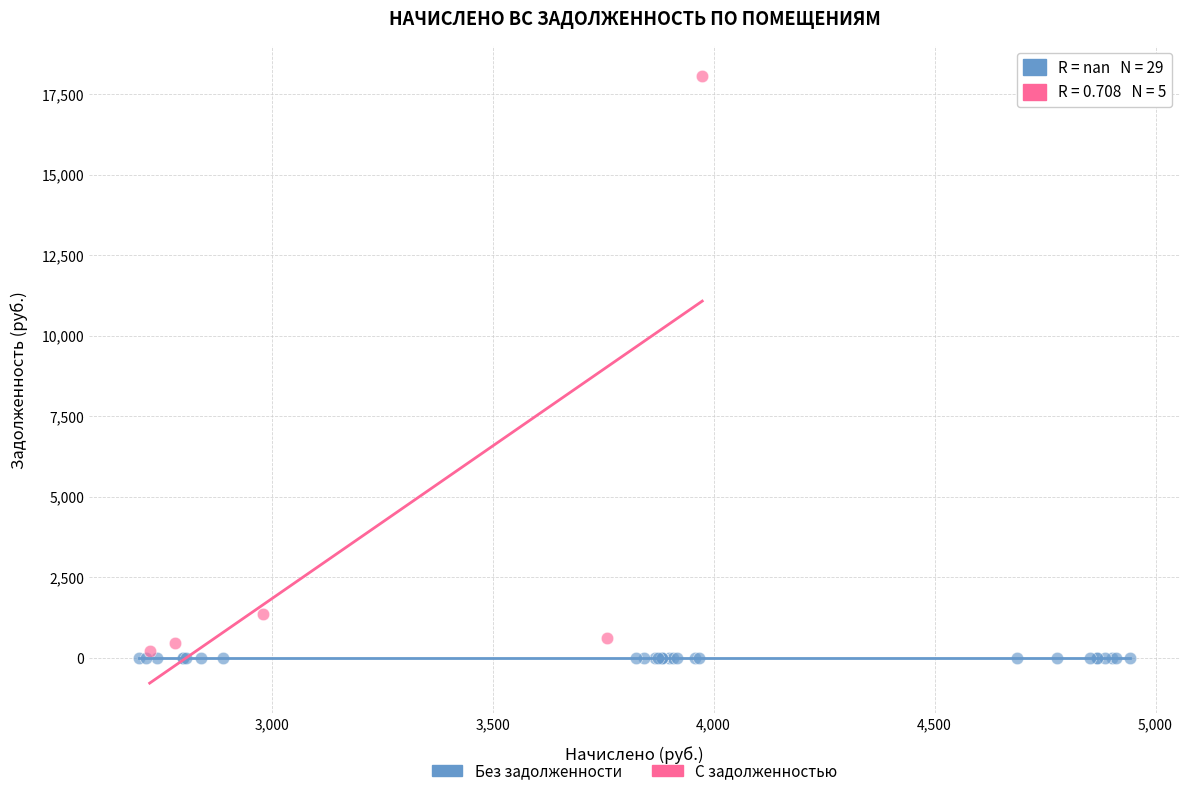

Which series reaches the maximum Y coordinate?

С задолженностью